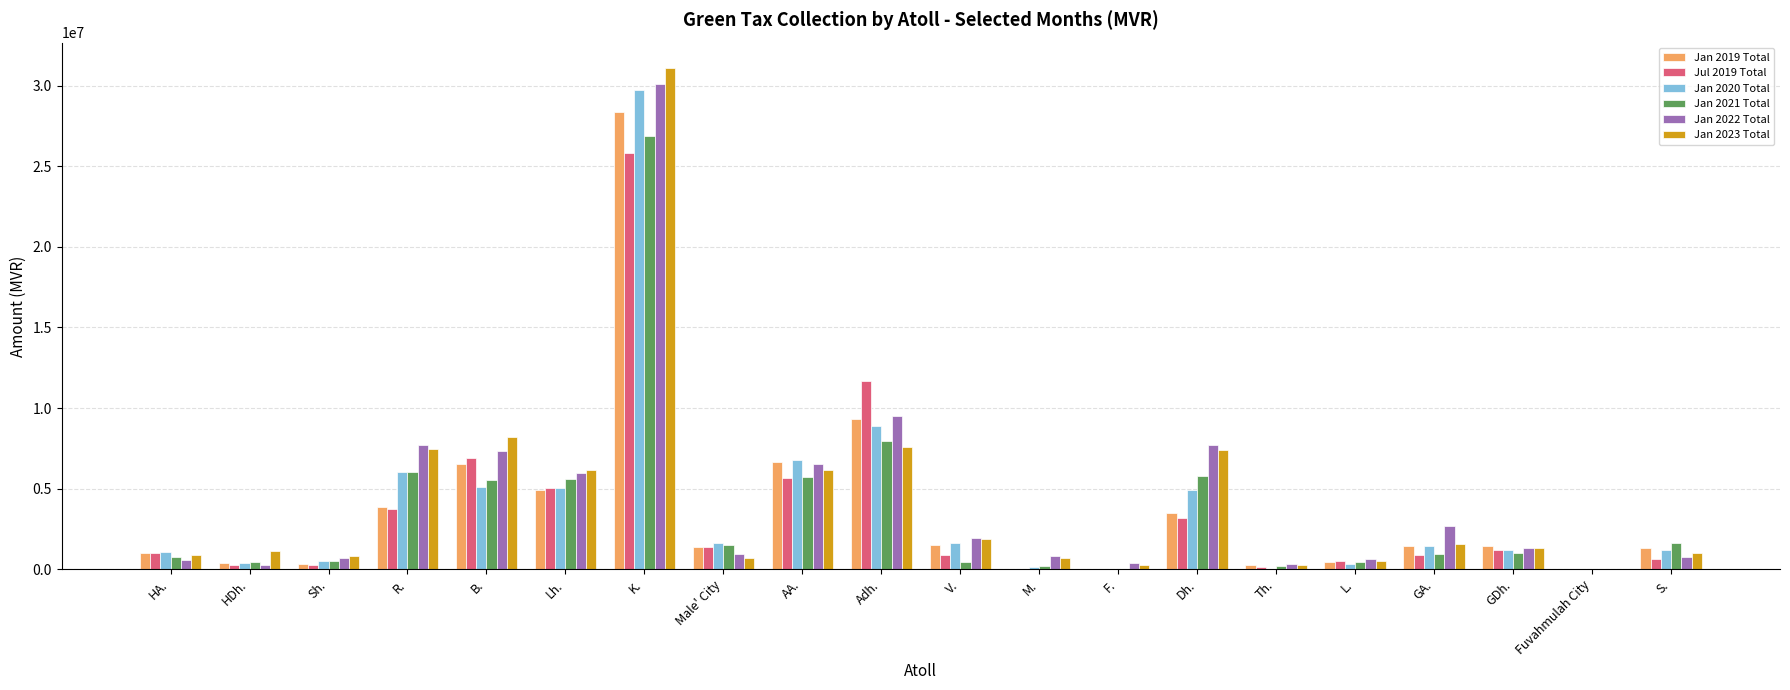

What is the greatest value displayed?

31111024.1